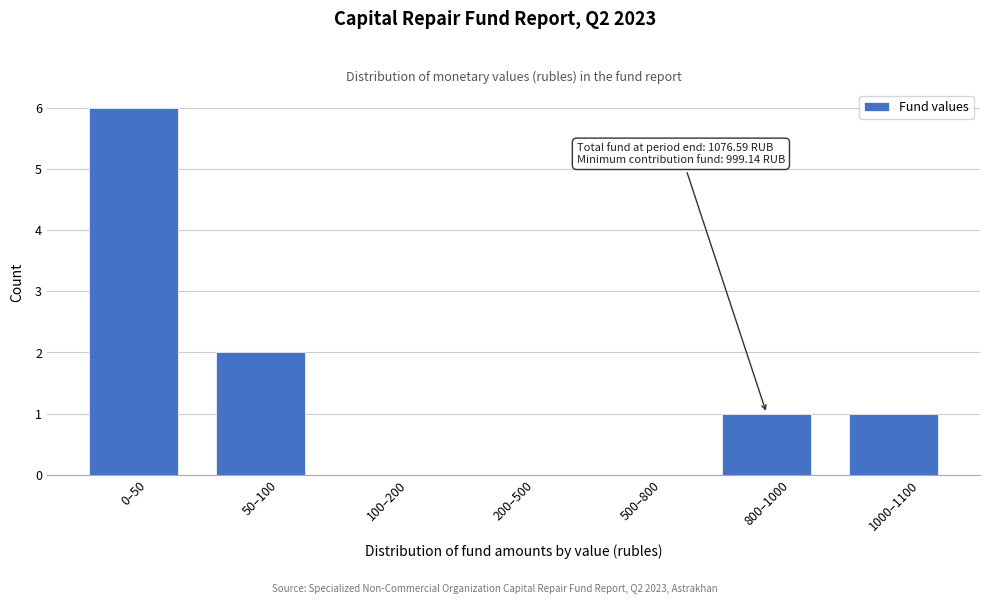

Reading left to right, what are all the values shown in this chart?

0–50=6	50–100=2	100–200=0	200–500=0	500–800=0	800–1000=1	1000–1100=1